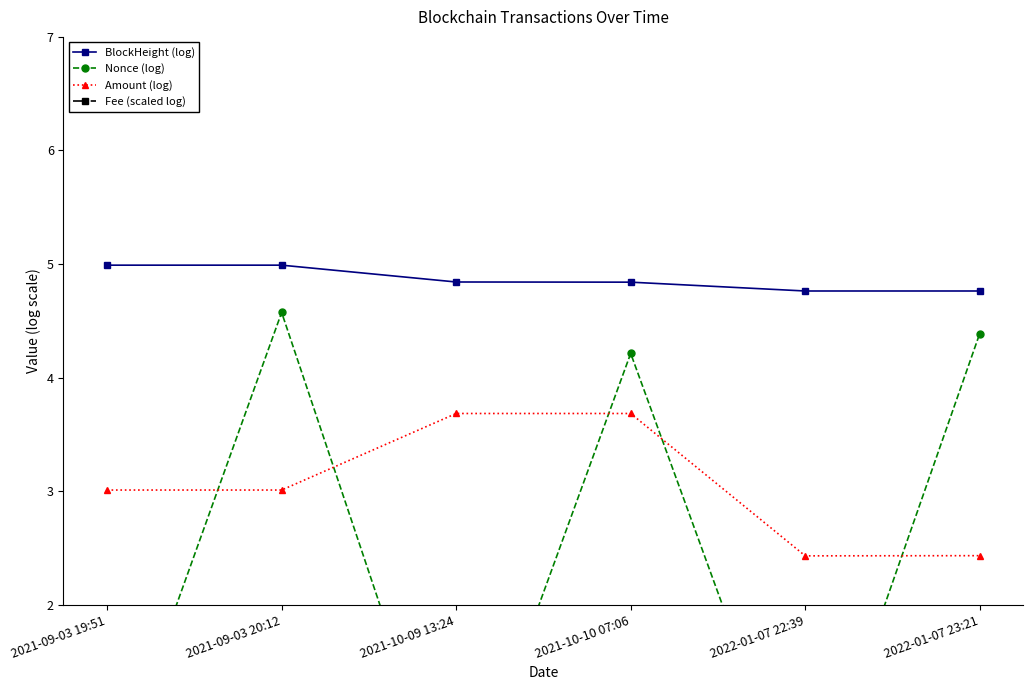

Is the value of BlockHeight (log) at 2021-09-03 20:12 greater than the value of Nonce (log) at 2021-10-09 13:24?

Yes